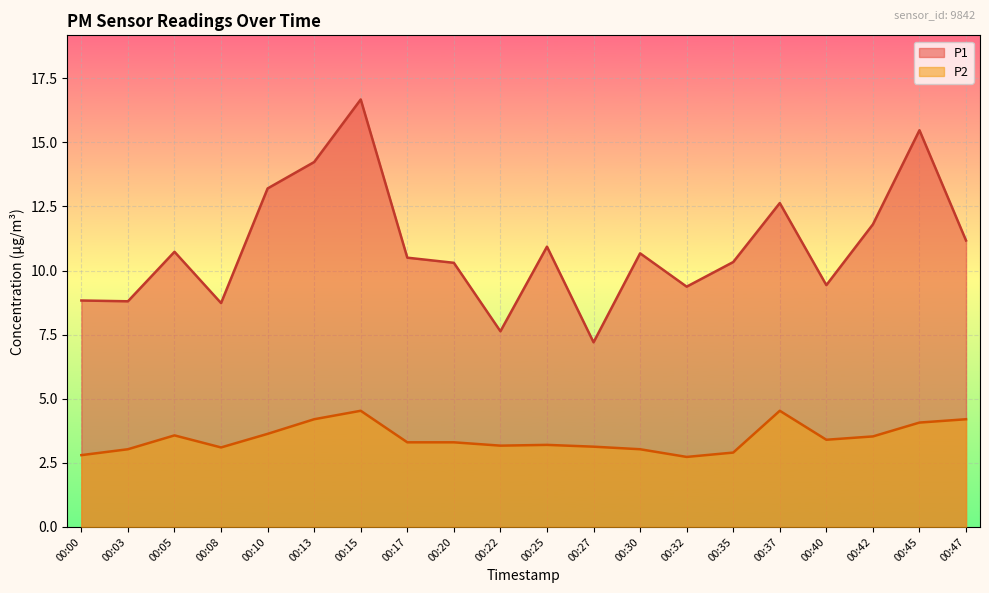

At which category does the chart reach its peak across all series?

00:15